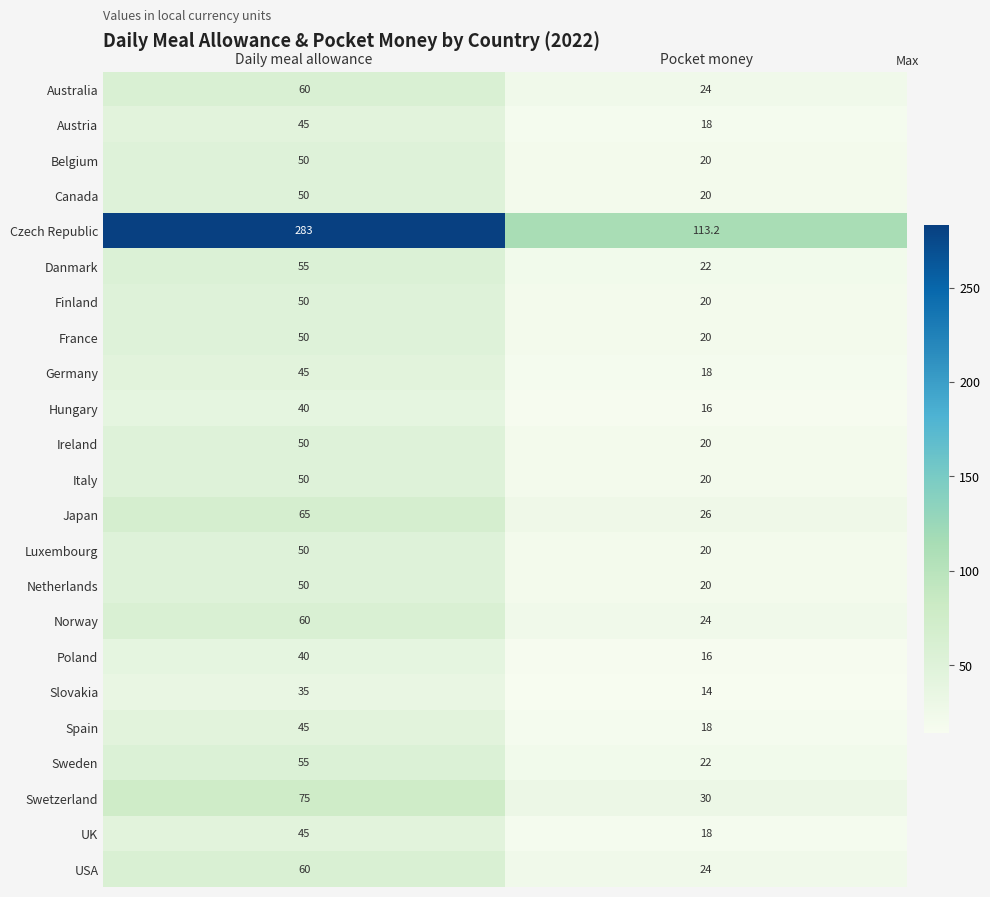

What is the sum of all Danmark values?

77.0